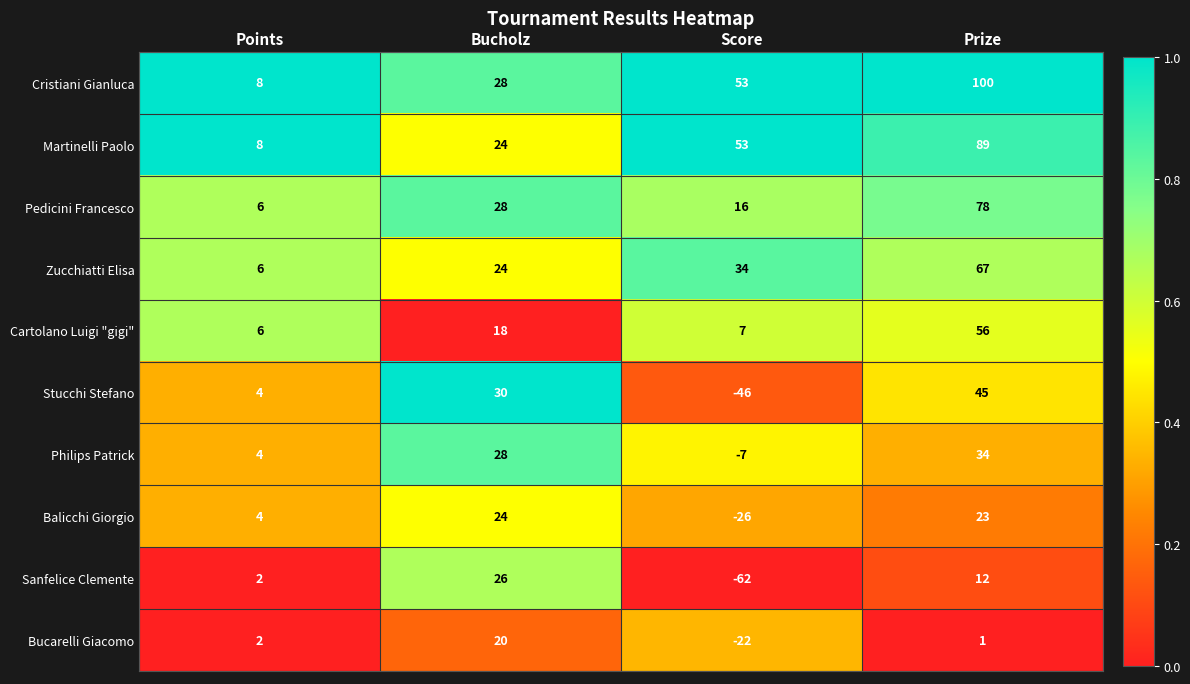

What is the minimum value shown in the chart?

-62